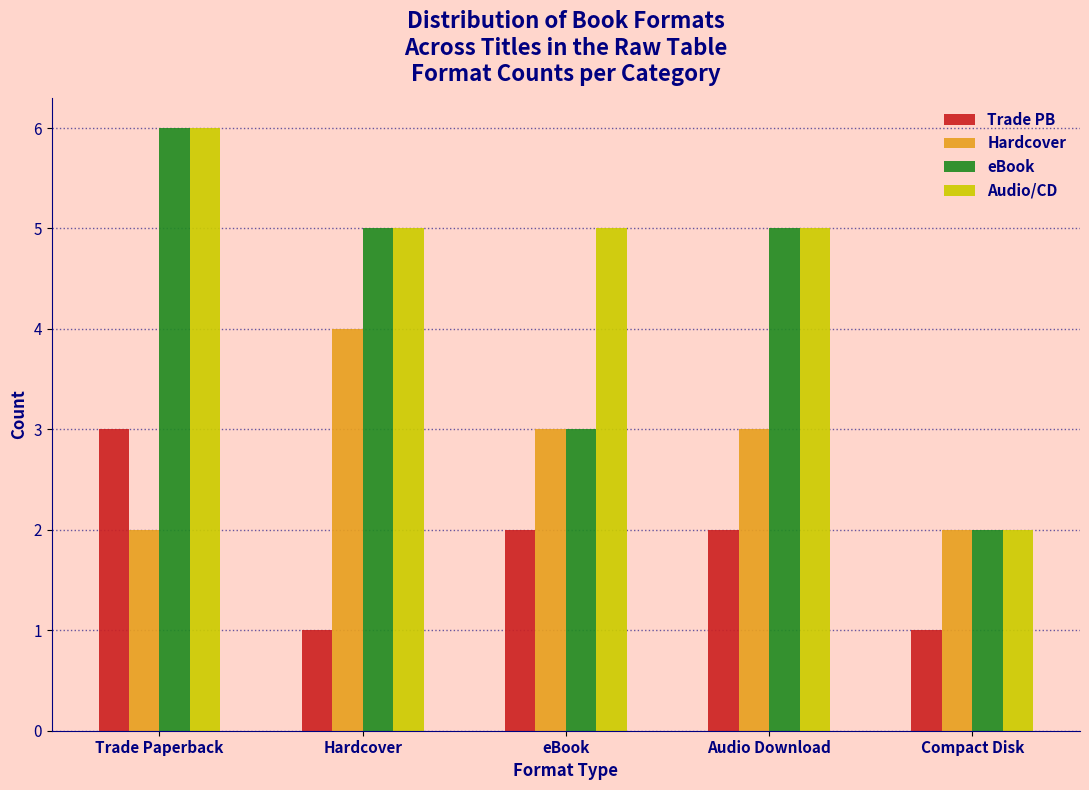

Reading left to right, transcribe all the data shown in this chart.

Trade PB: Trade Paperback=3	Hardcover=1	eBook=2	Audio Download=2	Compact Disk=1
Hardcover: Trade Paperback=2	Hardcover=4	eBook=3	Audio Download=3	Compact Disk=2
eBook: Trade Paperback=6	Hardcover=5	eBook=3	Audio Download=5	Compact Disk=2
Audio/CD: Trade Paperback=6	Hardcover=5	eBook=5	Audio Download=5	Compact Disk=2